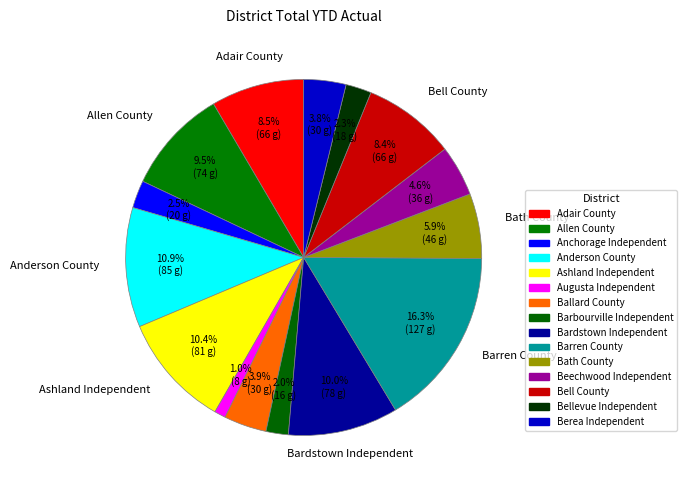

Is there a majority slice in this chart?

No